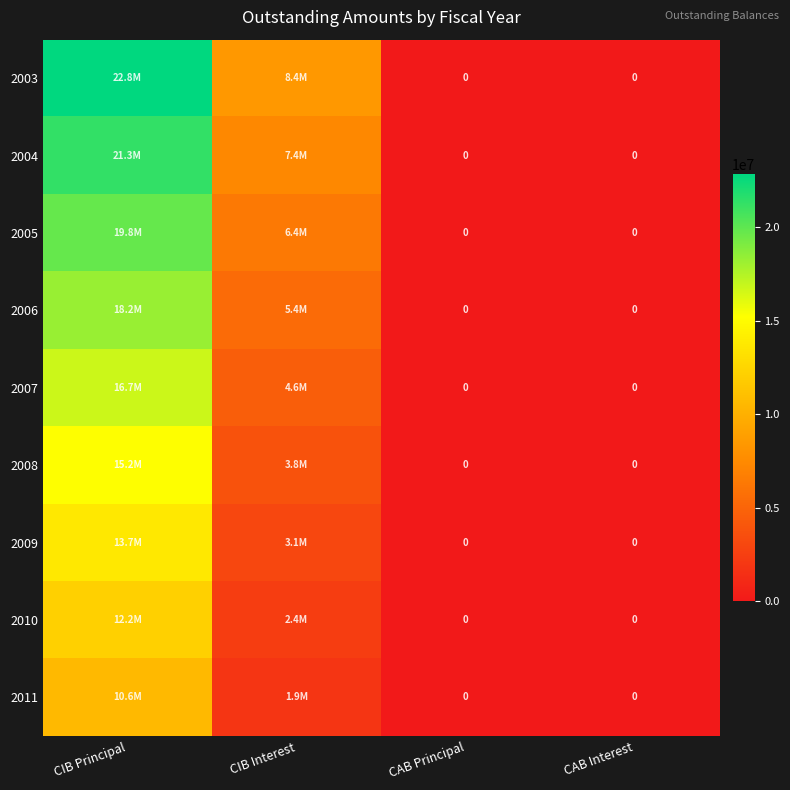

What is the sum of all 2007 values?

21299760.0